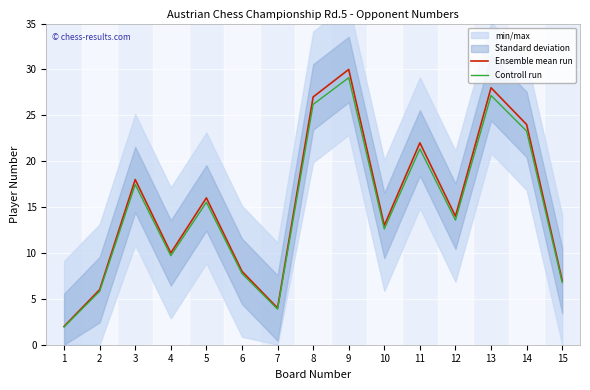

At which category does the chart reach its peak across all series?

9